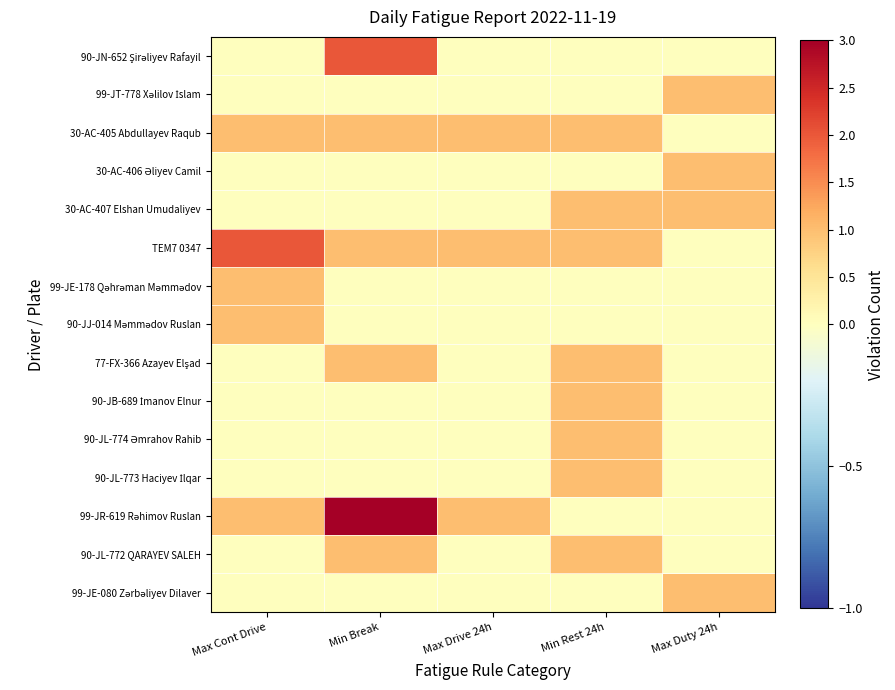

At how many categories does at least one series exceed 1?

2